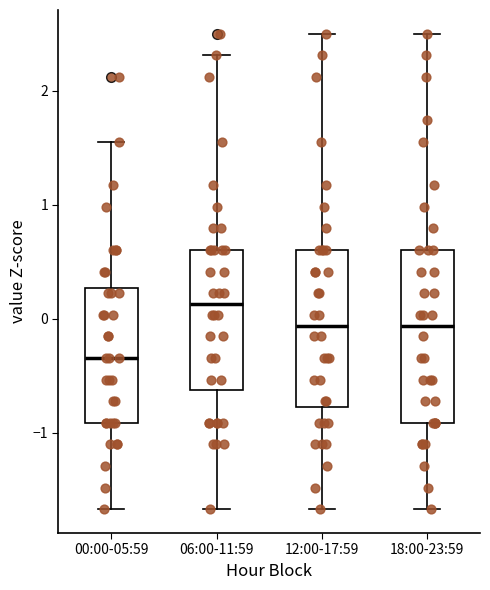

Reading left to right, read every box against the y-axis: the position of its median line, the range the box covers, and the ends of its whiskers. The values are not printed on the chart, so give them approximately, as read against the axis.

00:00-05:59: median -0.3, box -0.9 to 0.3, whiskers -1.7 to 1.6
06:00-11:59: median 0.1, box -0.6 to 0.6, whiskers -1.7 to 2.3
12:00-17:59: median -0.1, box -0.8 to 0.6, whiskers -1.7 to 2.5
18:00-23:59: median -0.1, box -0.9 to 0.6, whiskers -1.7 to 2.5